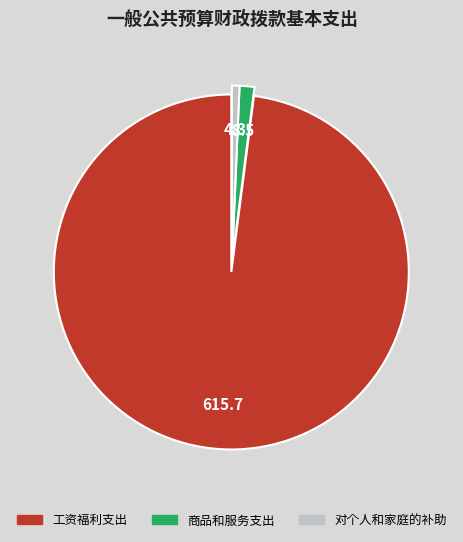

Which slice is the largest?

工资福利支出